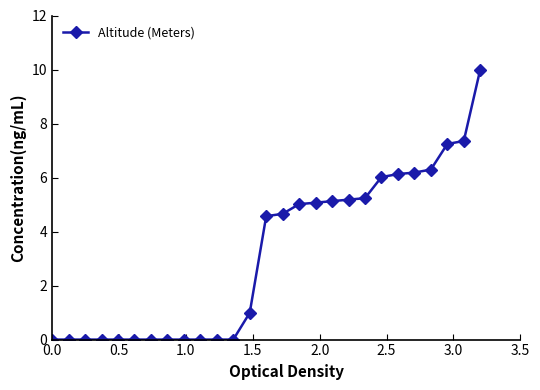

What is the difference between the second highest and minimum values?

7.4